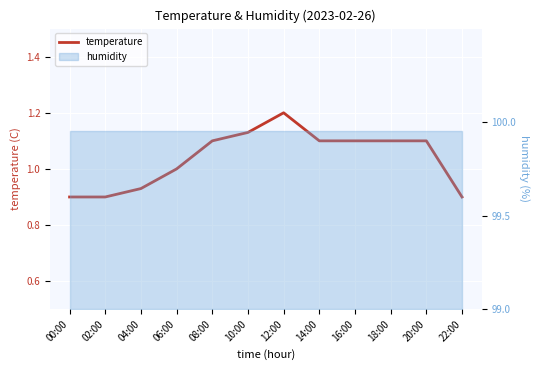

Which has a higher value, 16:00 or 06:00?

16:00